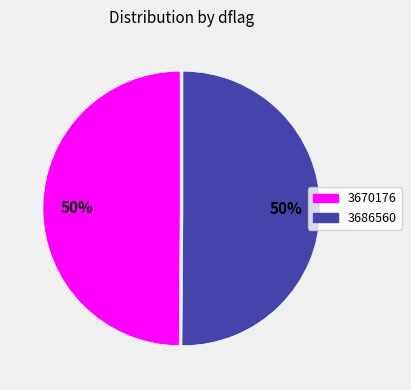

What is the ratio of the value at 3686560 to the value at 3670176?

1.0